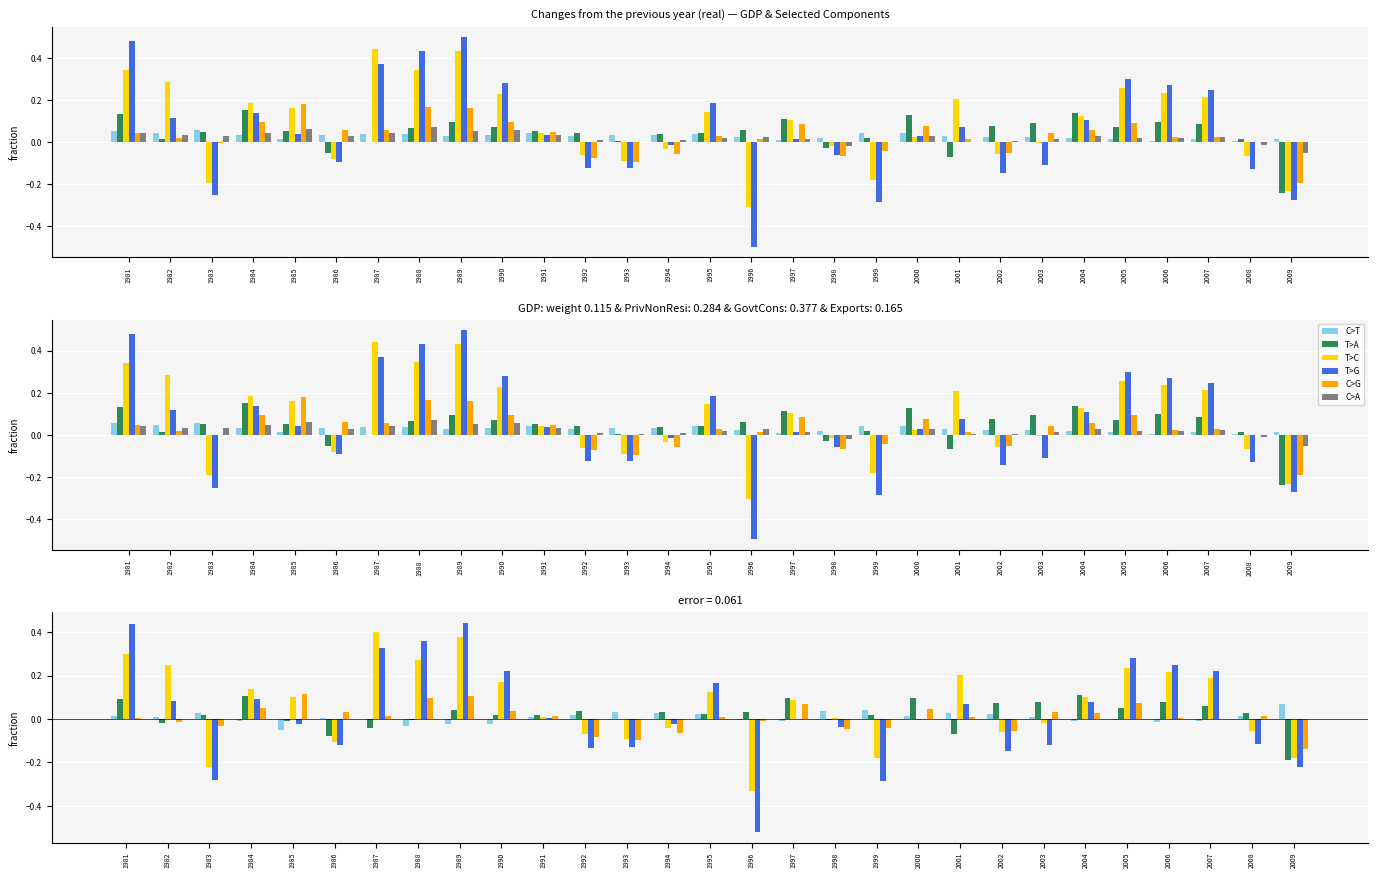

Read the C>G value at 1994.

-0.1